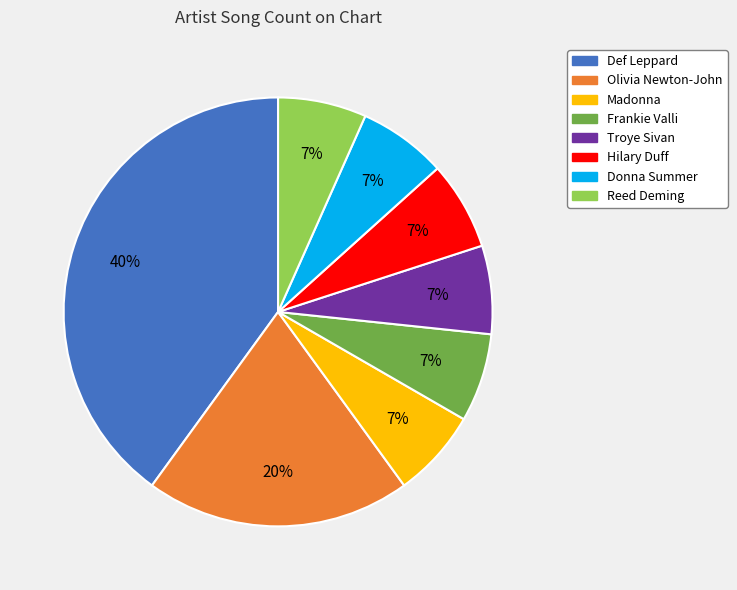

To the nearest percent, what is the average slice percentage?

12%